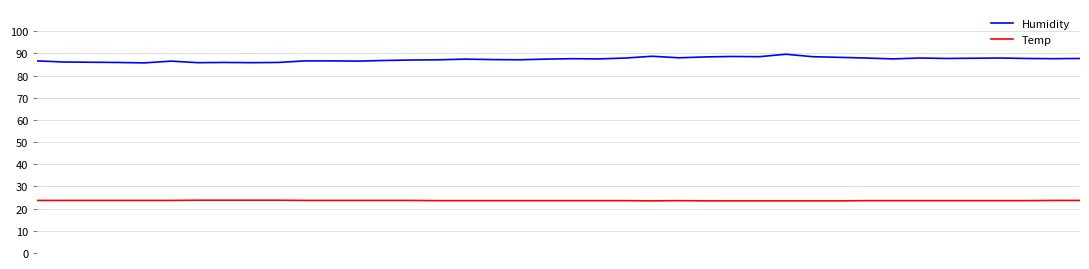

True or false: Humidity and Temp cross at least once.

False